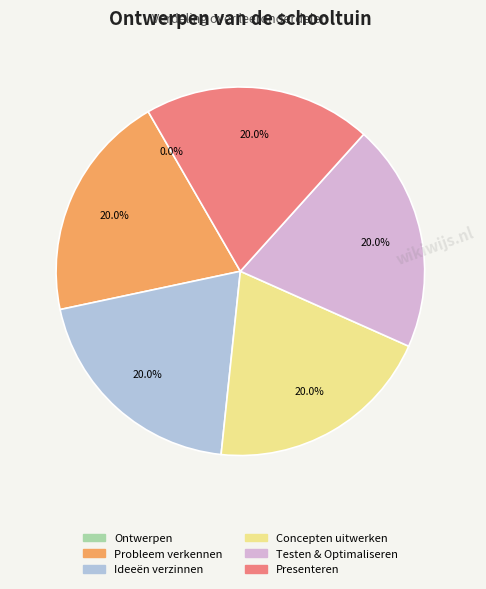

Is it true that Ontwerpen van de schooltuin is 1% of the pie?

False